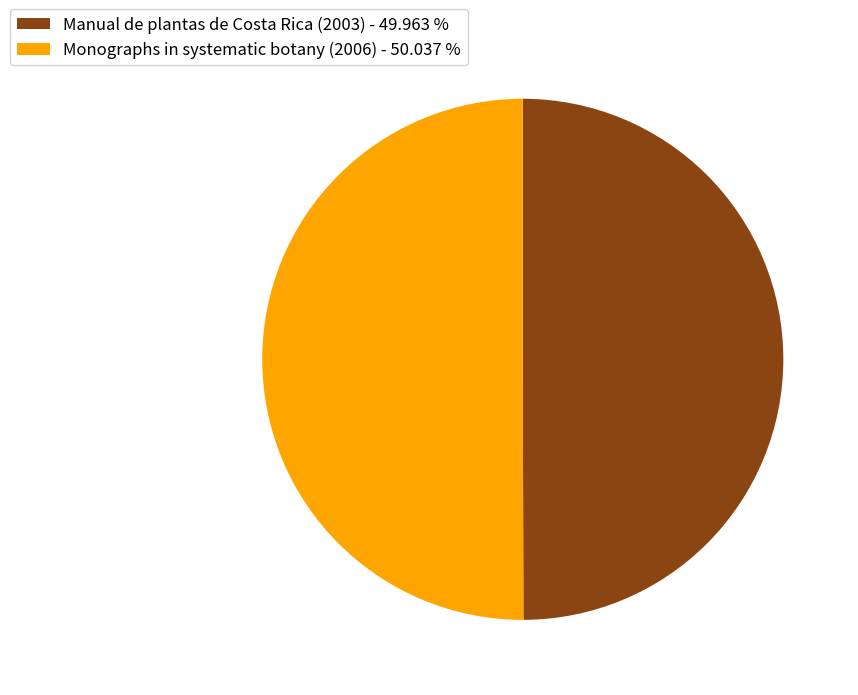

How many segments does this pie chart have?

2